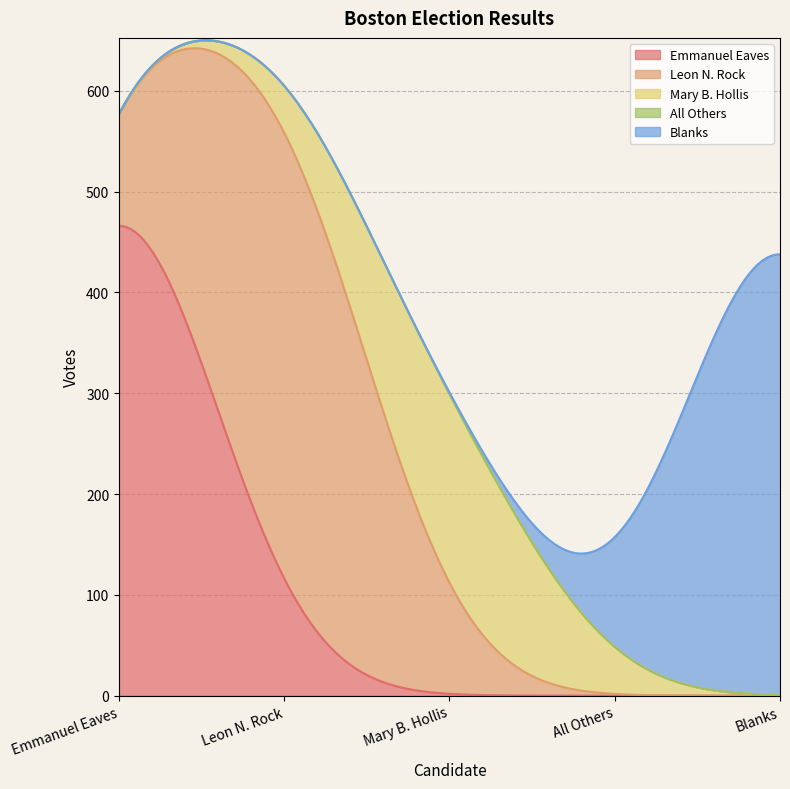

True or false: Blanks has more than 1 interior local peaks.

False